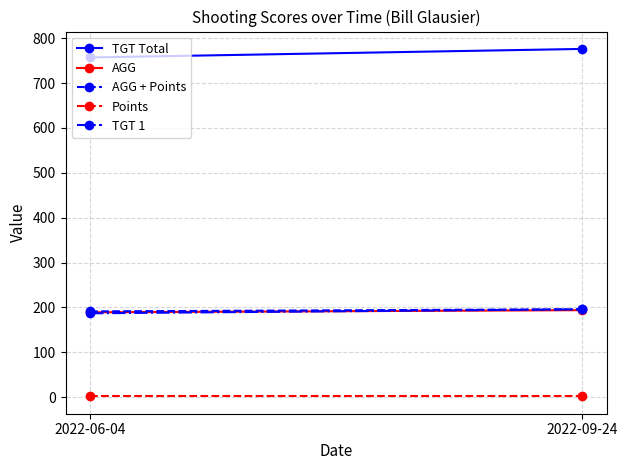

Which category has the highest value in the AGG + Points series?

2022-09-24